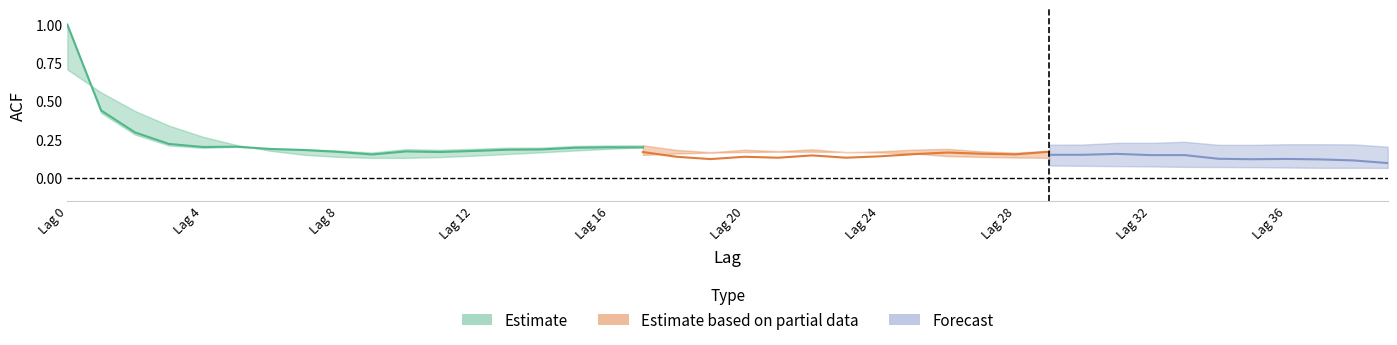

Rank the categories by acf_li value from lowest to highest.

39, 9, 19, 21, 23, 38, 18, 20, 11, 8, 24, 37, 35, 10, 36, 34, 12, 22, 7, 13, 28, 25, 14, 27, 6, 26, 15, 17, 32, 33, 16, 29, 30, 4, 5, 31, 3, 2, 1, 0